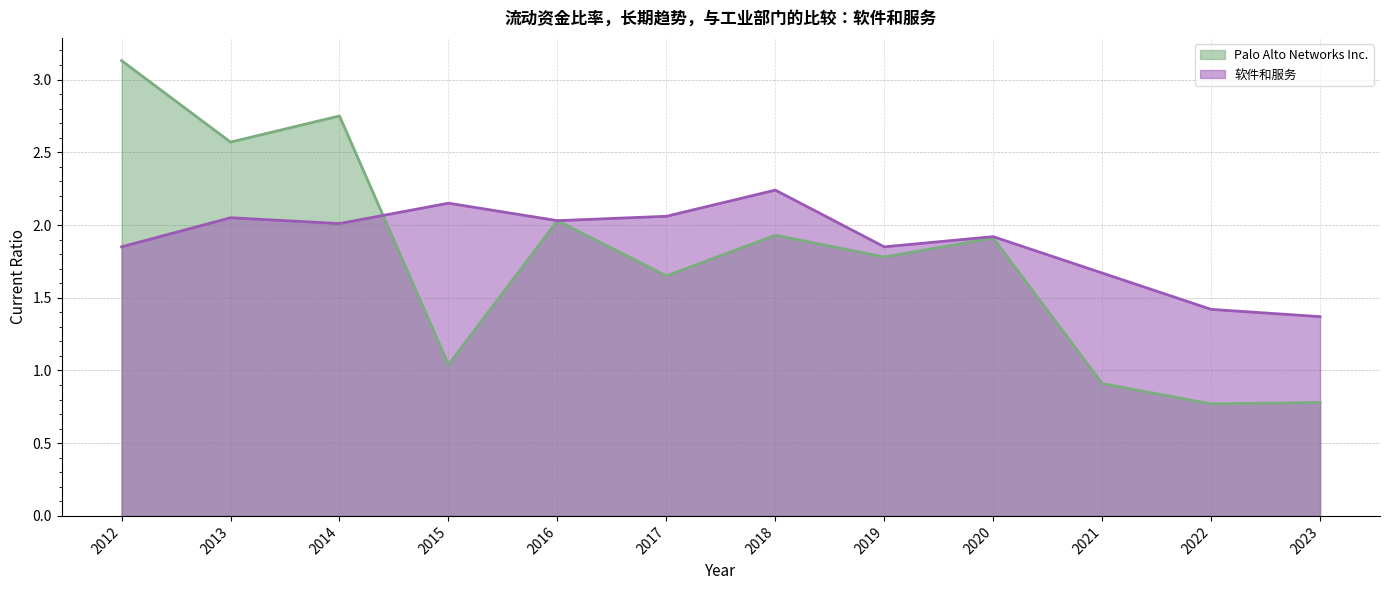

How many data points in Palo Alto Networks Inc. are less than 1?

3